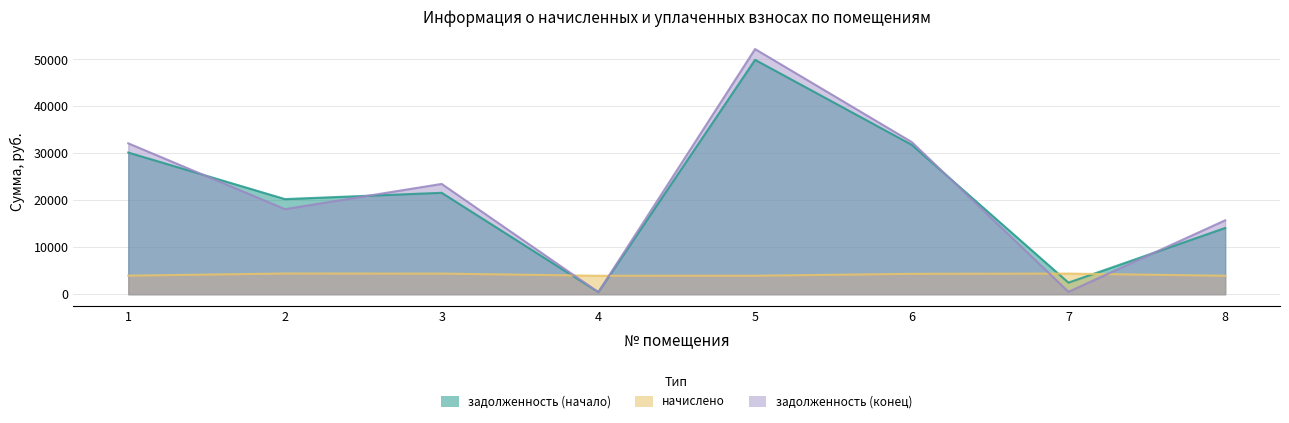

True or false: начислено and задолженность (конец) intersect in this chart.

True